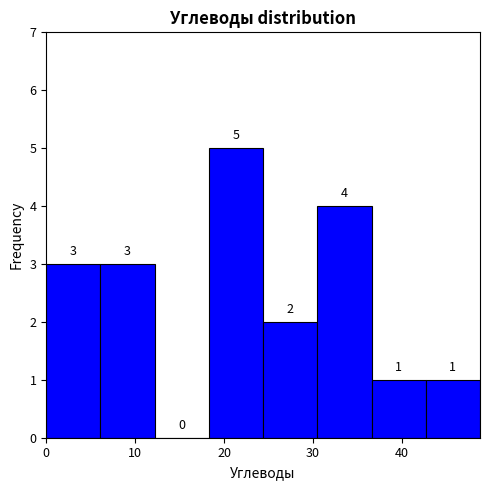

Reading left to right, transcribe this chart: for each bar, give the range it covers on the x-axis and its height. The bar edges are not printed on the chart, so give them approximately, as read against the axis.

0.0 to 6.1: 3
6.1 to 12.2: 3
12.2 to 18.3: 0
18.3 to 24.4: 5
24.4 to 30.5: 2
30.5 to 36.6: 4
36.6 to 42.7: 1
42.7 to 48.8: 1